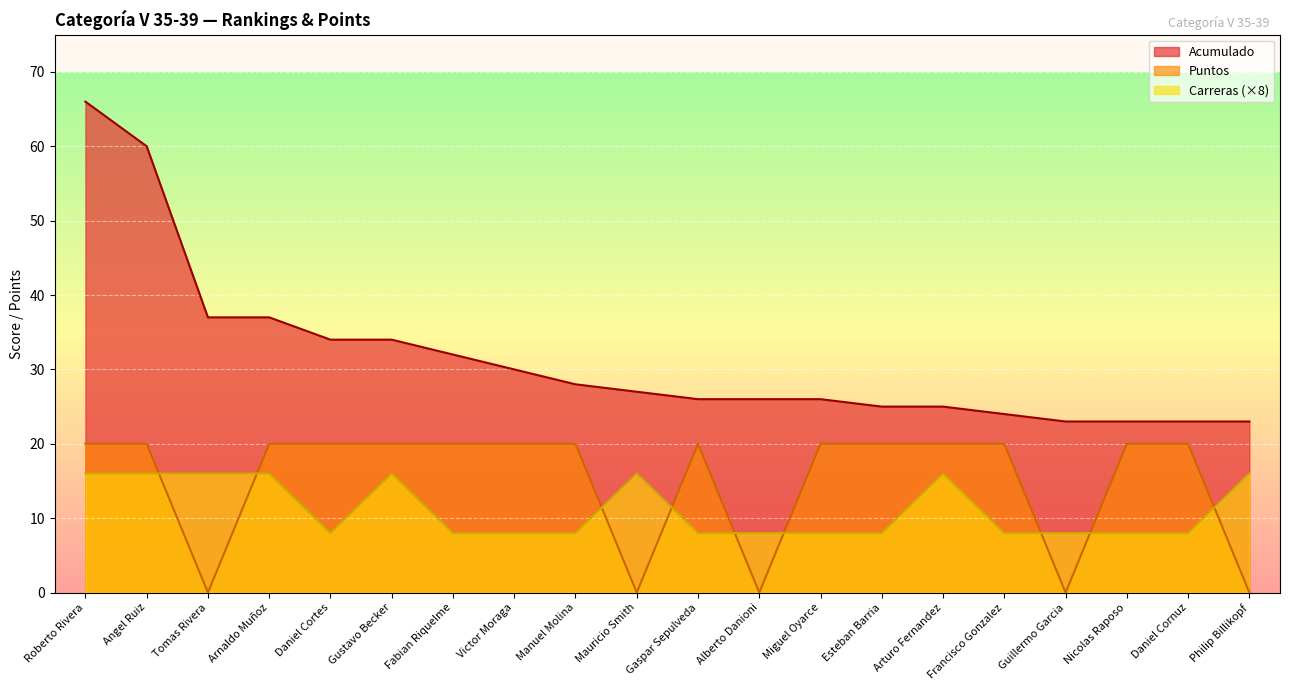

Which category has the highest value in the Puntos series?

Roberto Rivera